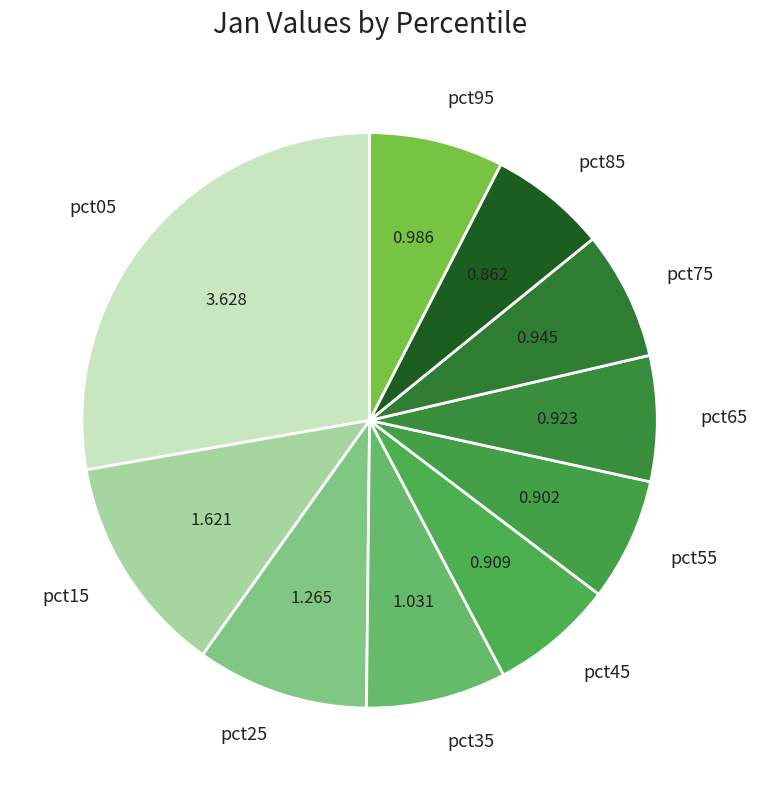

Is the sum of pct05 and pct55 greater than half?

No